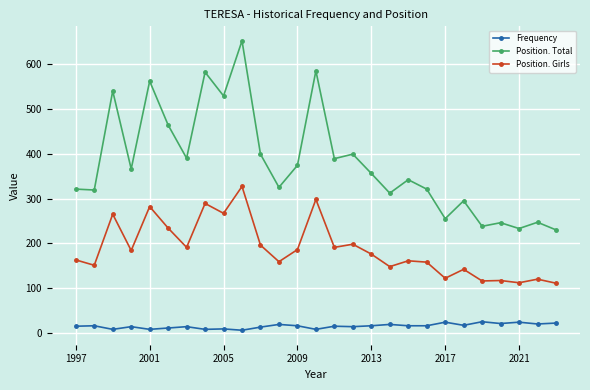

List the series in order of their peak value, lowest first.

Frequency, Position. Girls, Position. Total